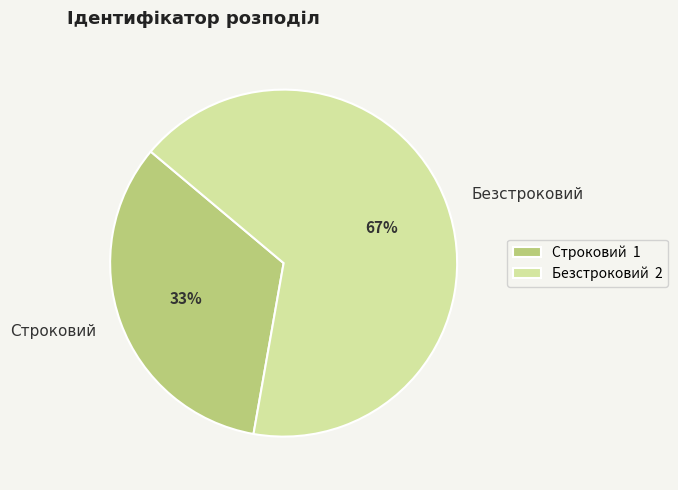

Is there a majority slice in this chart?

Yes